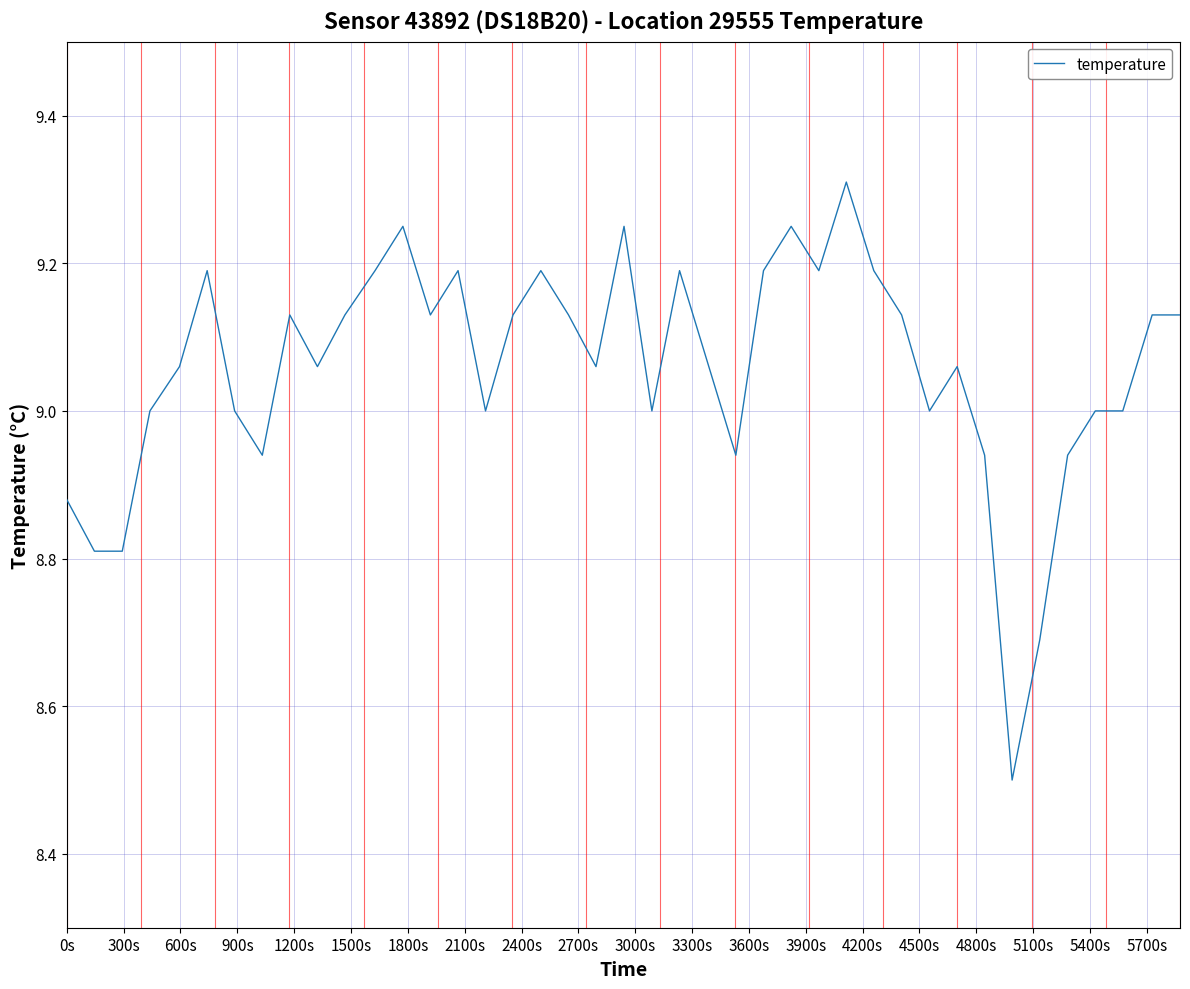

What is the smallest value displayed?

8.5